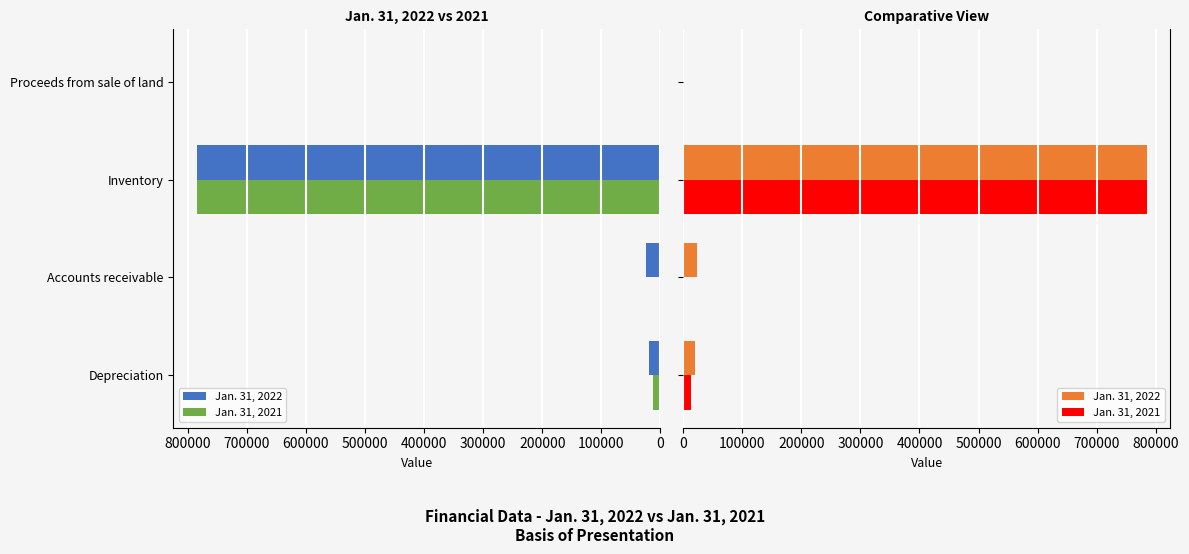

Is the value of Jan. 31, 2021 at Accounts receivable greater than the value of Jan. 31, 2022 at Depreciation?

No